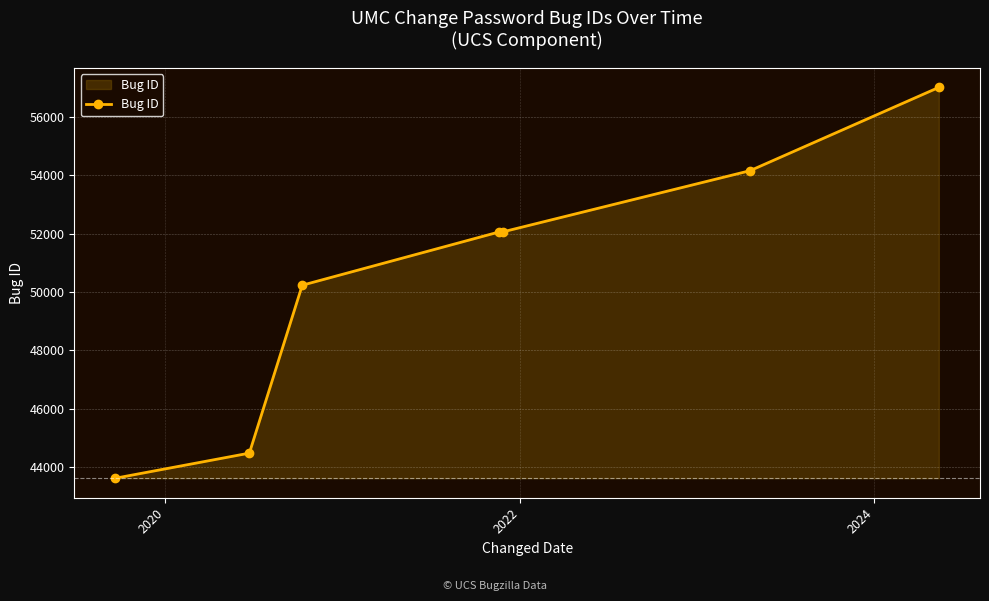

What is the difference between the maximum and second lowest values?

12551